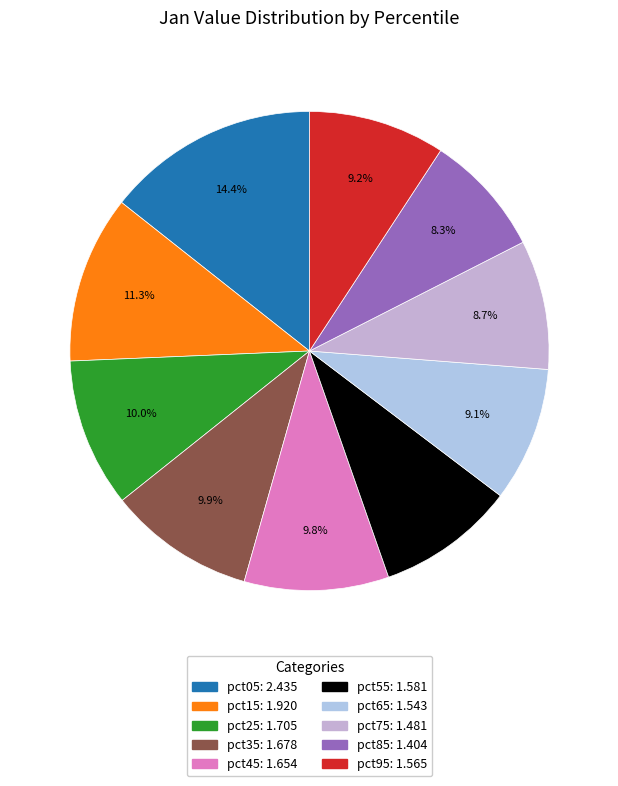

Is there a majority slice in this chart?

No